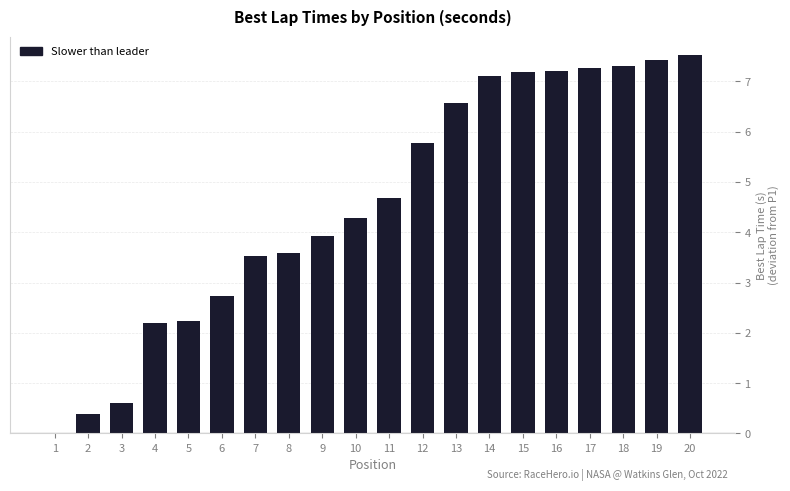

What is the greatest value displayed?

7.5